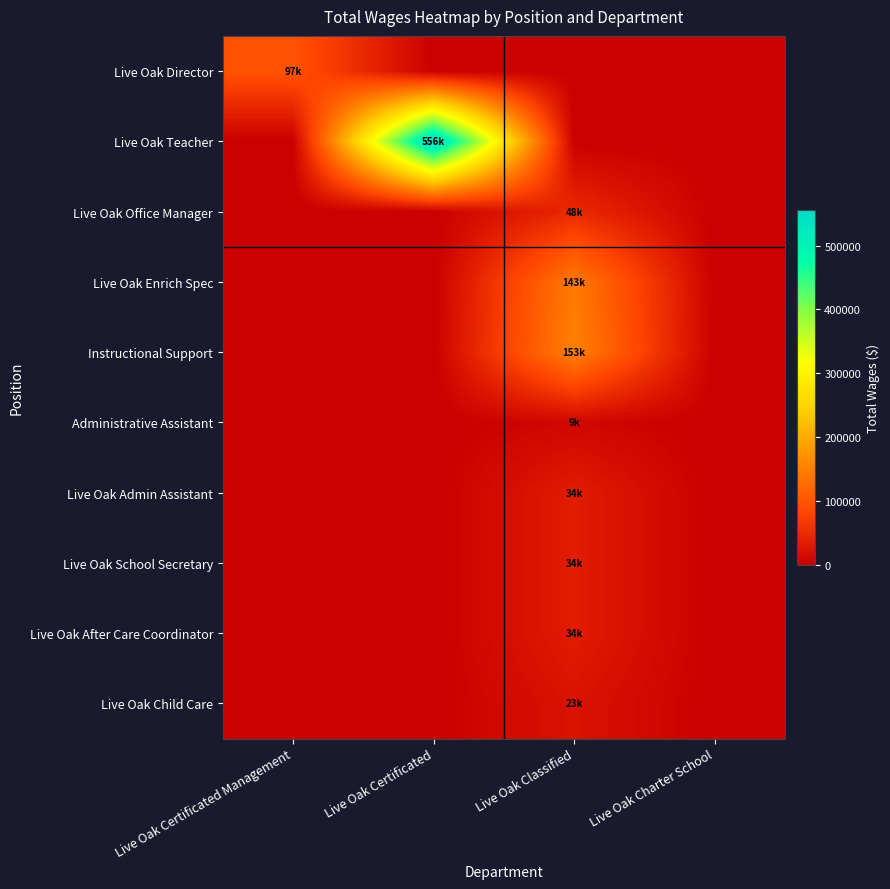

Which series changed the most between Live Oak Certificated Management and Live Oak Charter School?

Live Oak Director